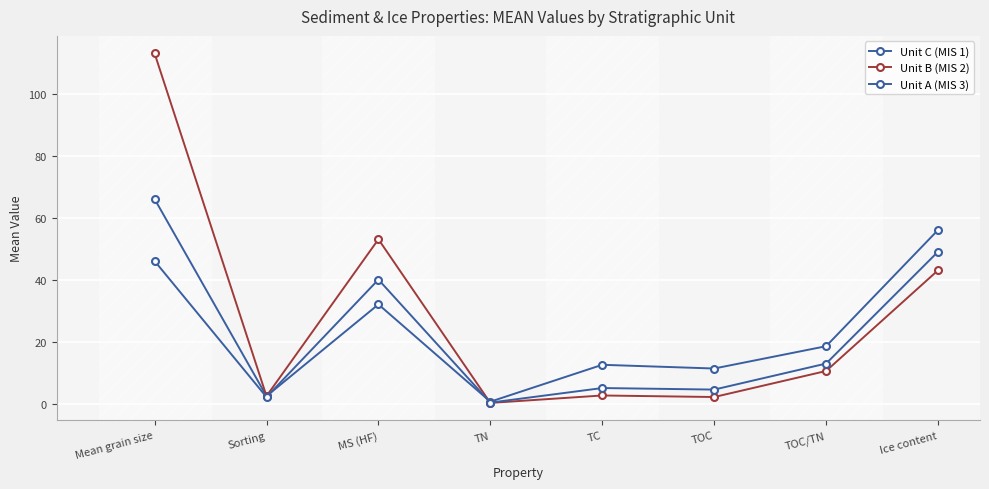

What is the total value across all series at TN?

1.1